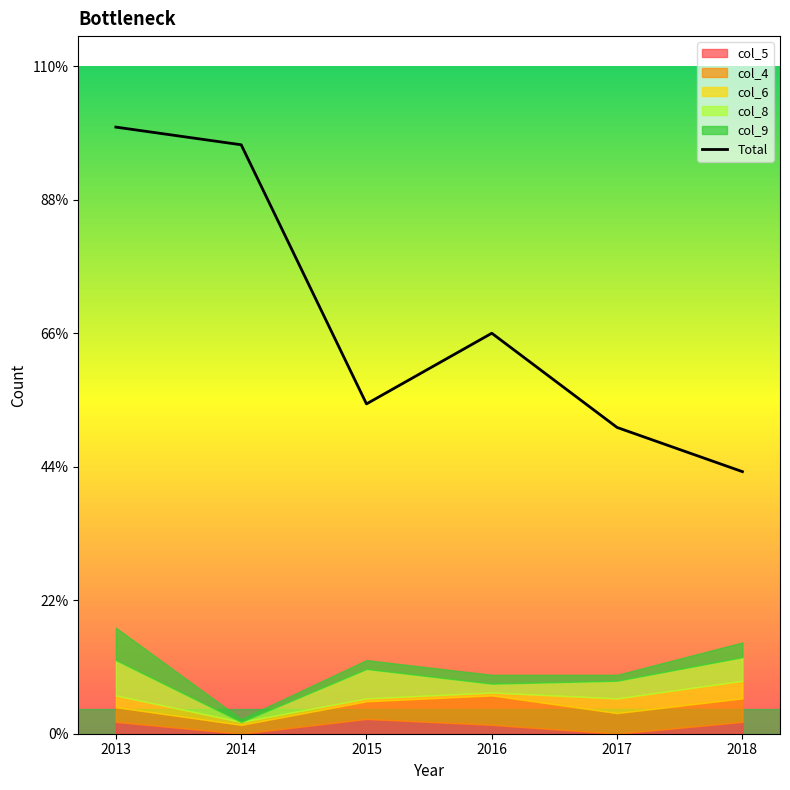

Between 2018 and 2013, which is larger?

2013